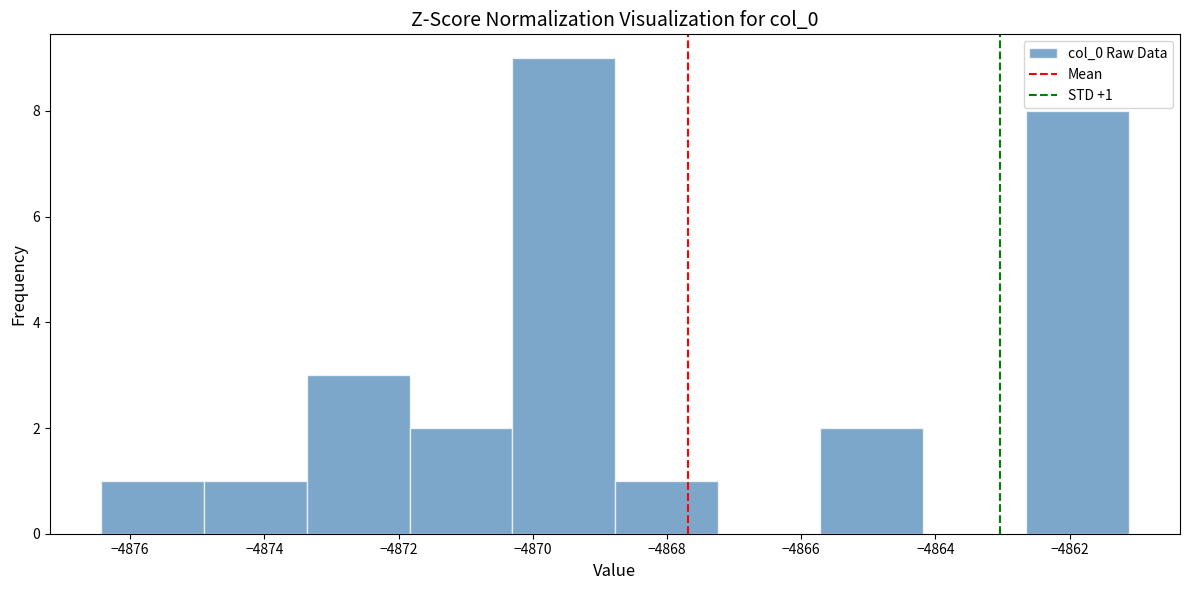

Over which range of the x-axis is the bar tallest?

-4870.4 to -4868.8